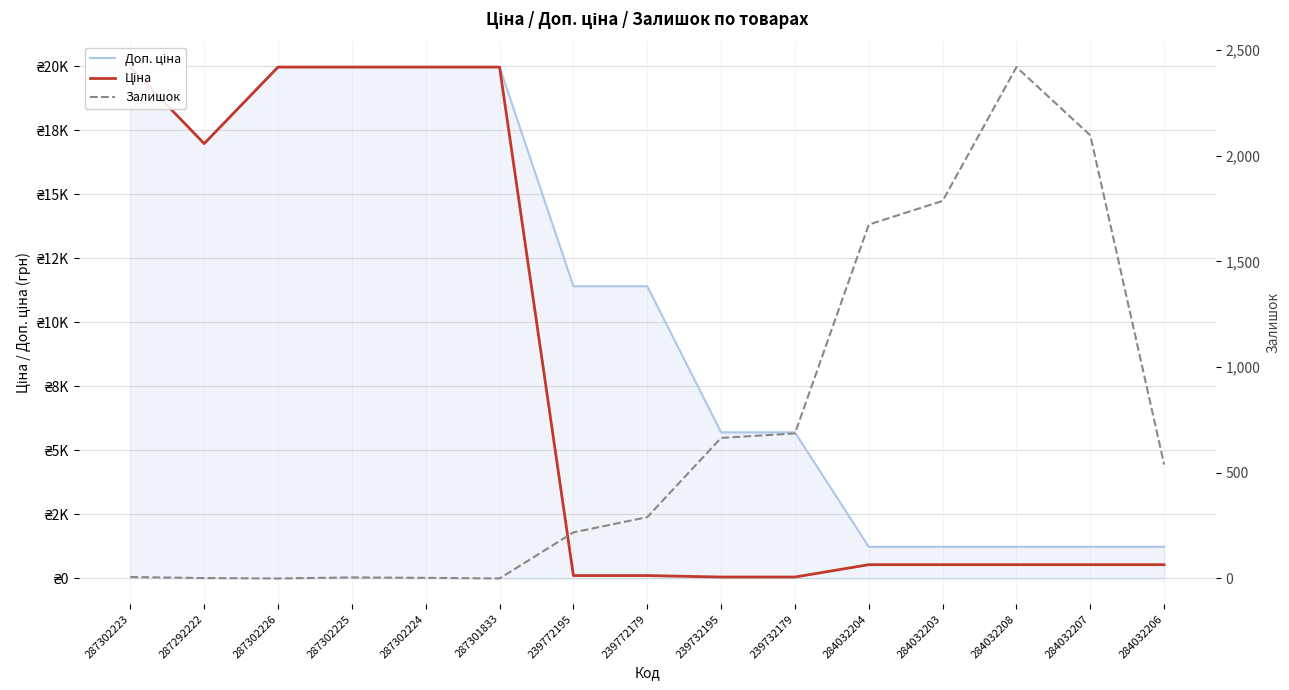

Which series has the largest total across all categories?

Доп. ціна